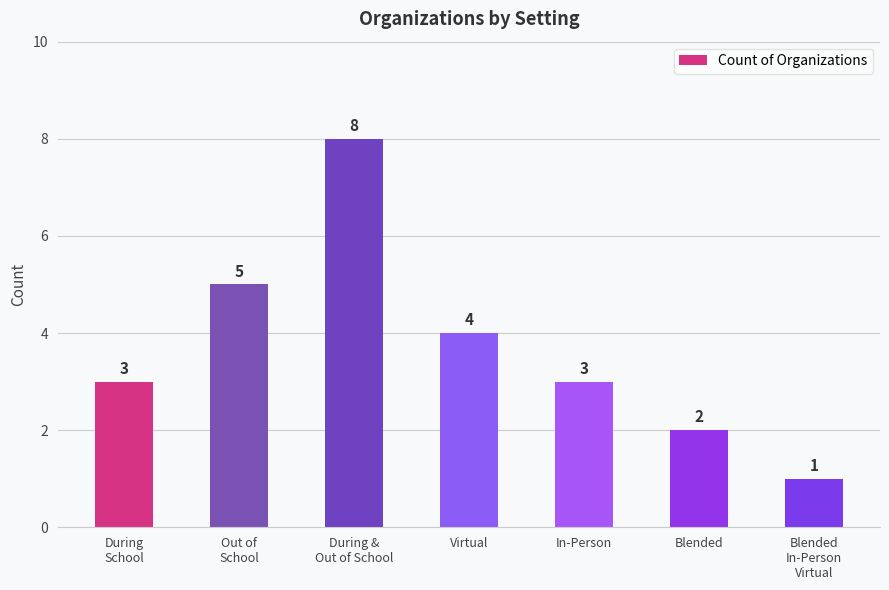

What is the ratio of the value at During &
Out of School to the value at In-Person?

2.7